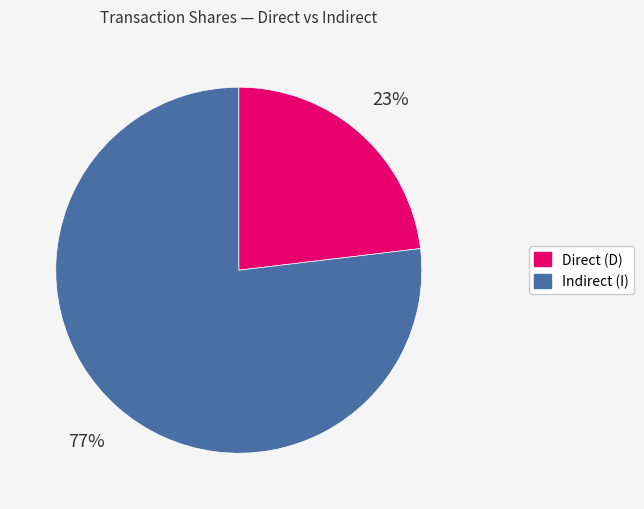

Does any single category account for the majority?

Yes